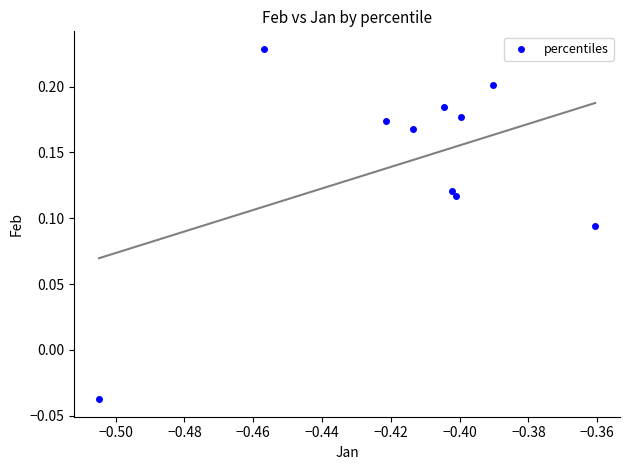

What is the average X value?

-0.4